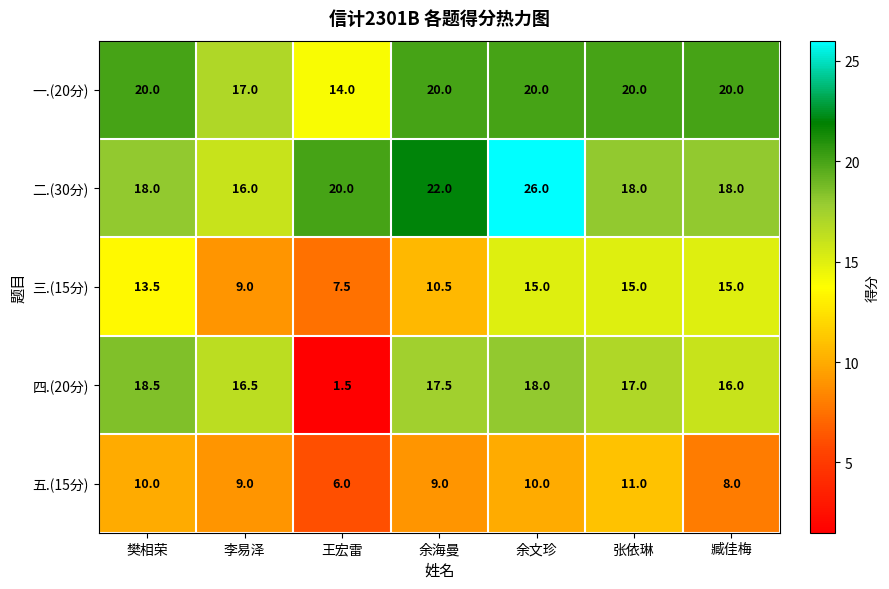

Rank the series at 张依琳 from highest to lowest value.

一.(20分), 二.(30分), 四.(20分), 三.(15分), 五.(15分)